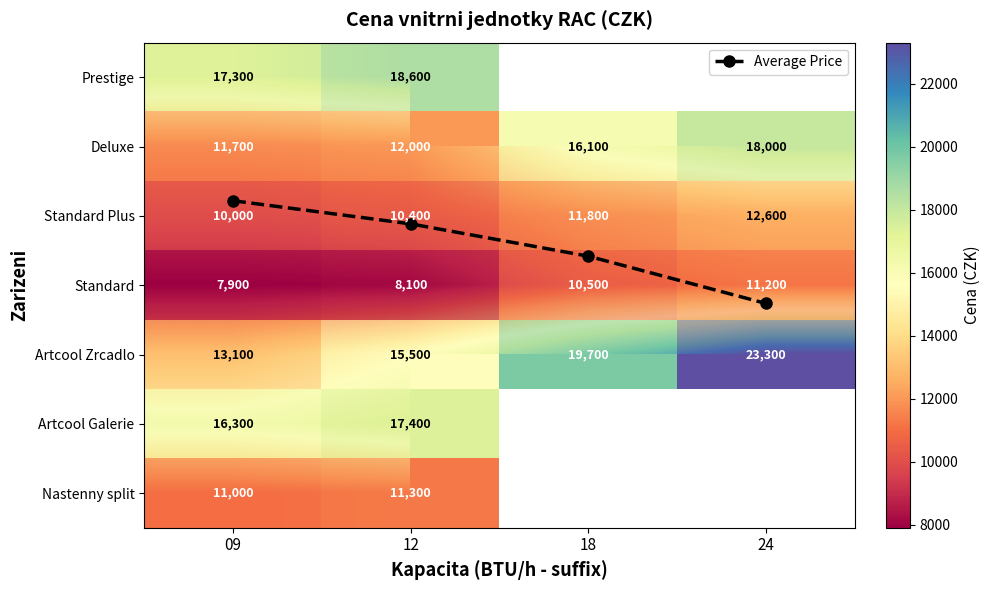

Which series has the largest total across all categories?

Artcool Zrcadlo